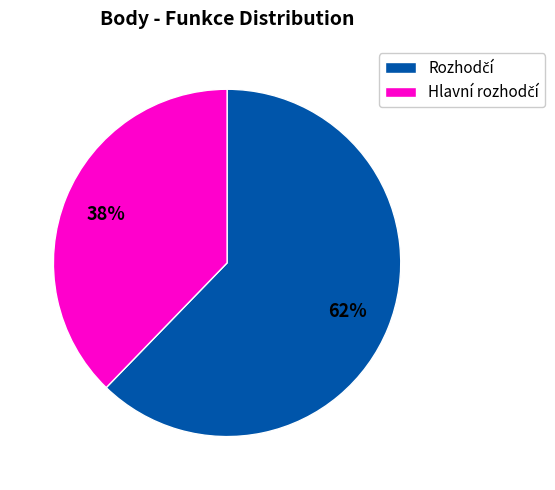

Does any single category account for the majority?

Yes